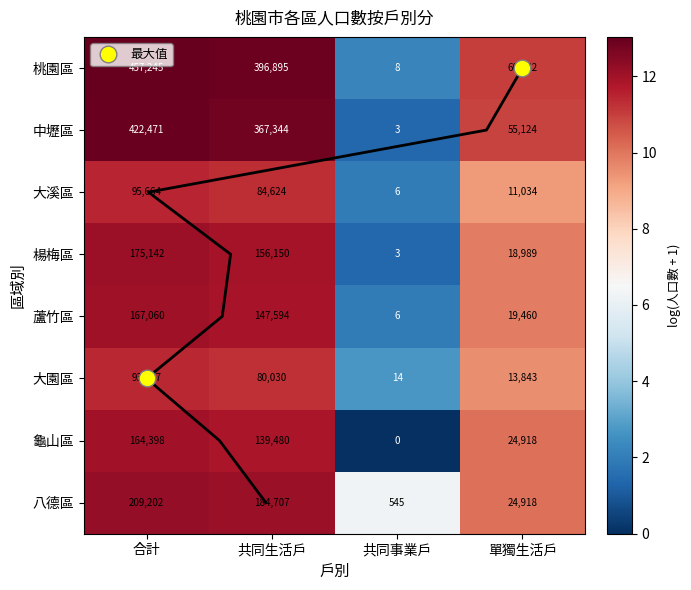

What is the difference between the maximum and minimum values in the 大園區 series?

8.7